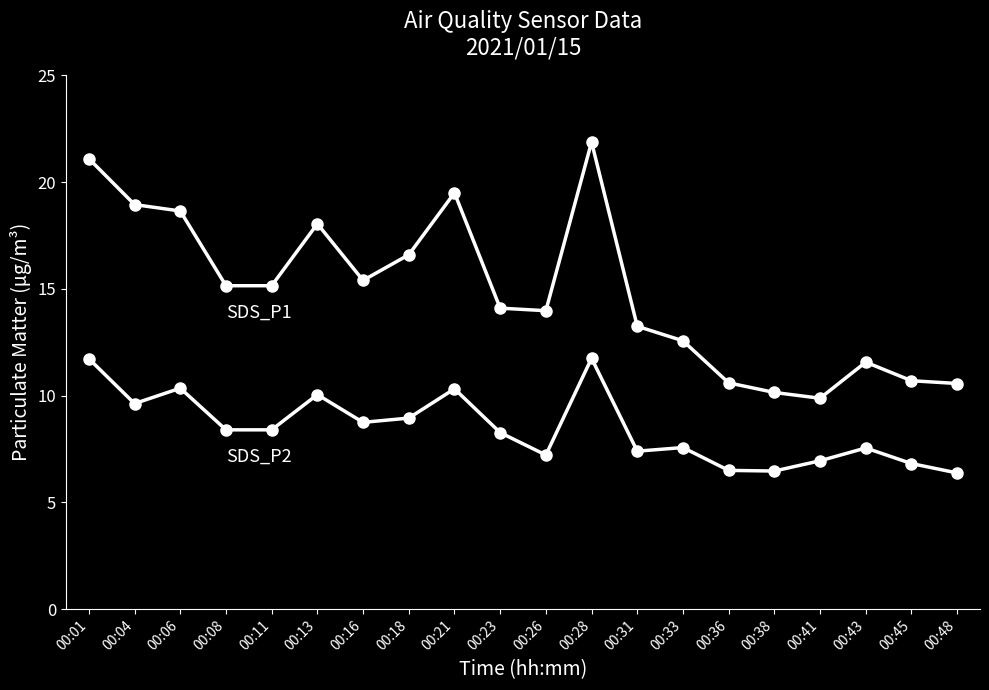

How many distinct data groups are displayed?

2